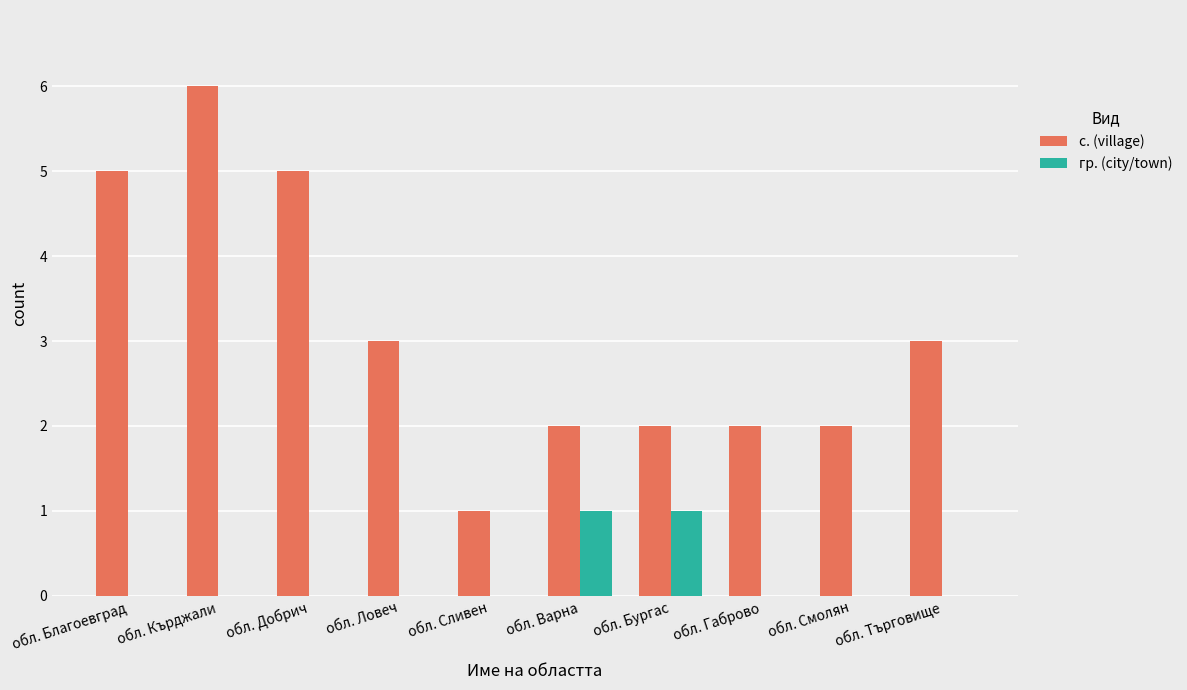

Which series has the largest total across all categories?

с. (village)